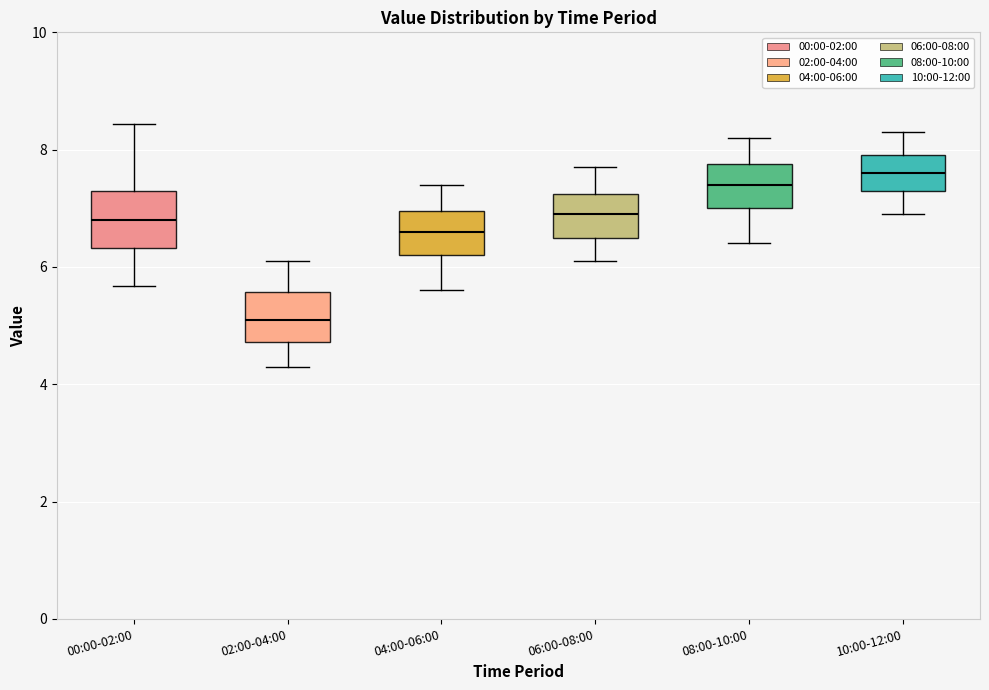

Where is the upper edge of the box for 10:00-12:00 on the y-axis? The values are not printed on the chart, so give them approximately, as read against the axis.

8.0